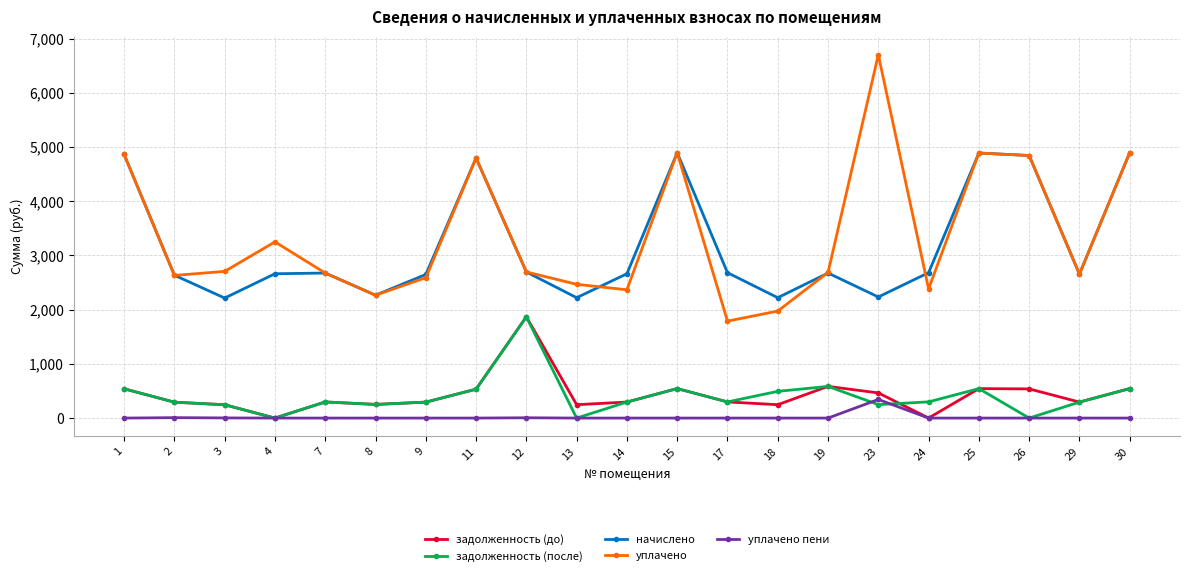

What is the spread (max minus min) of values at 12?

2689.0